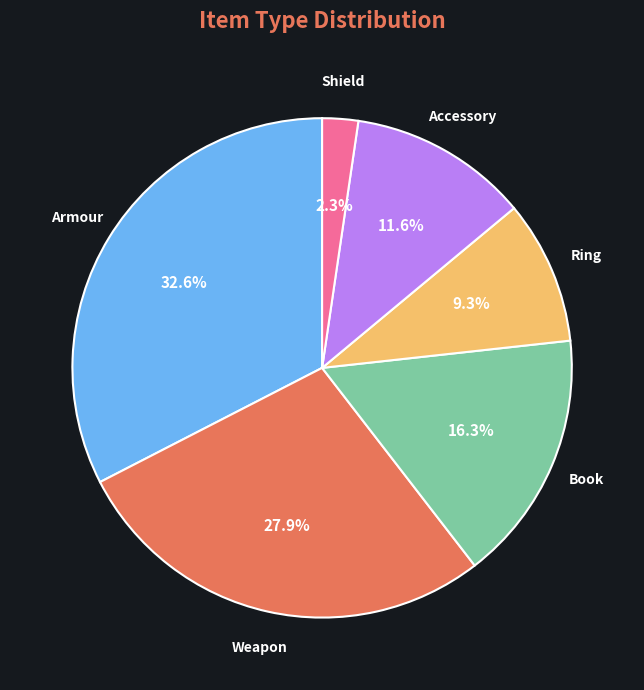

Do Weapon and Armour together represent more than half of the pie?

Yes